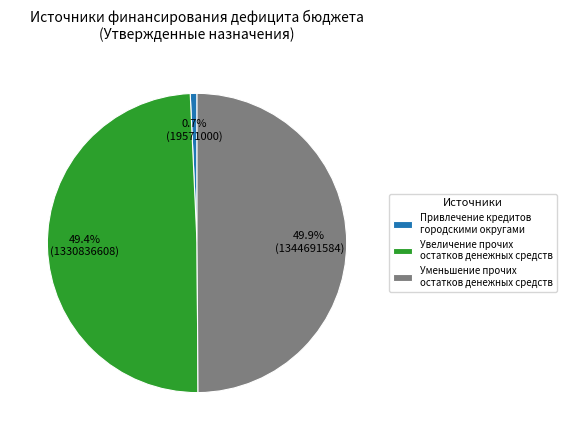

Does Привлечение кредитов городскими округами represent more than half of the total?

No